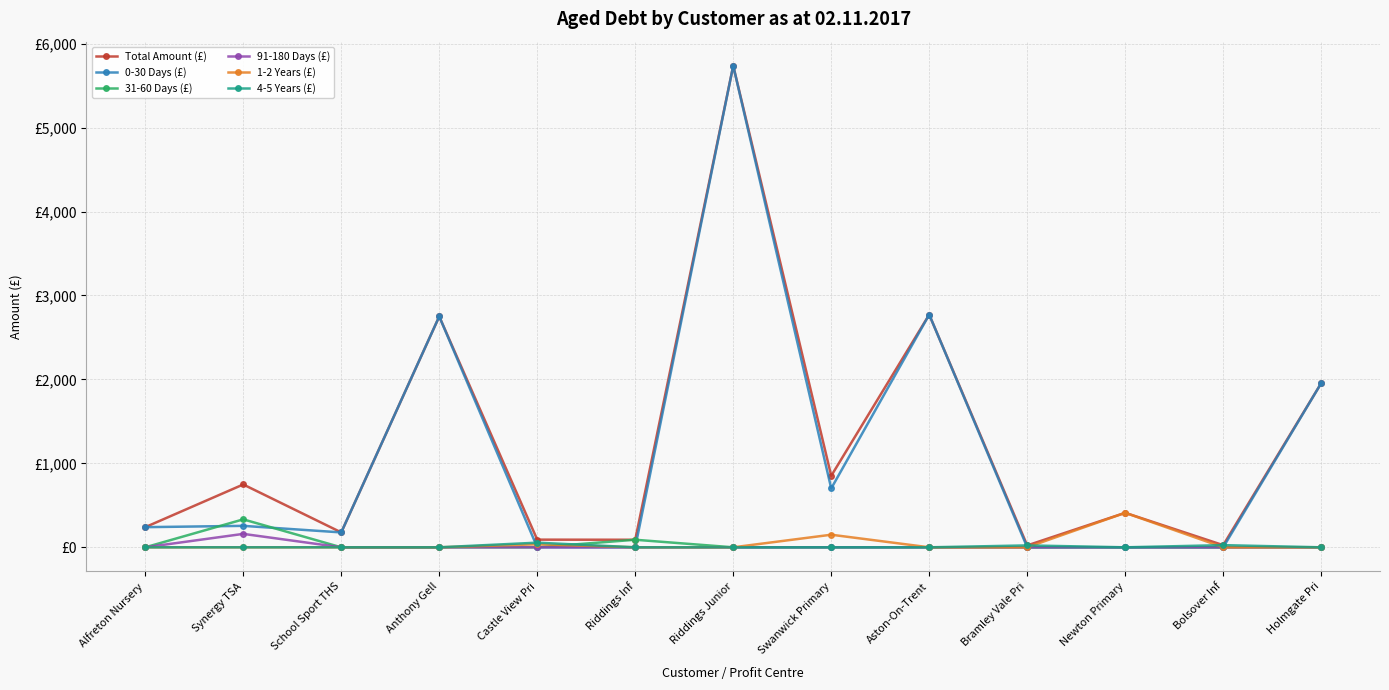

What are all the series names shown in the legend?

Total Amount (£), 0-30 Days (£), 31-60 Days (£), 91-180 Days (£), 1-2 Years (£), 4-5 Years (£)